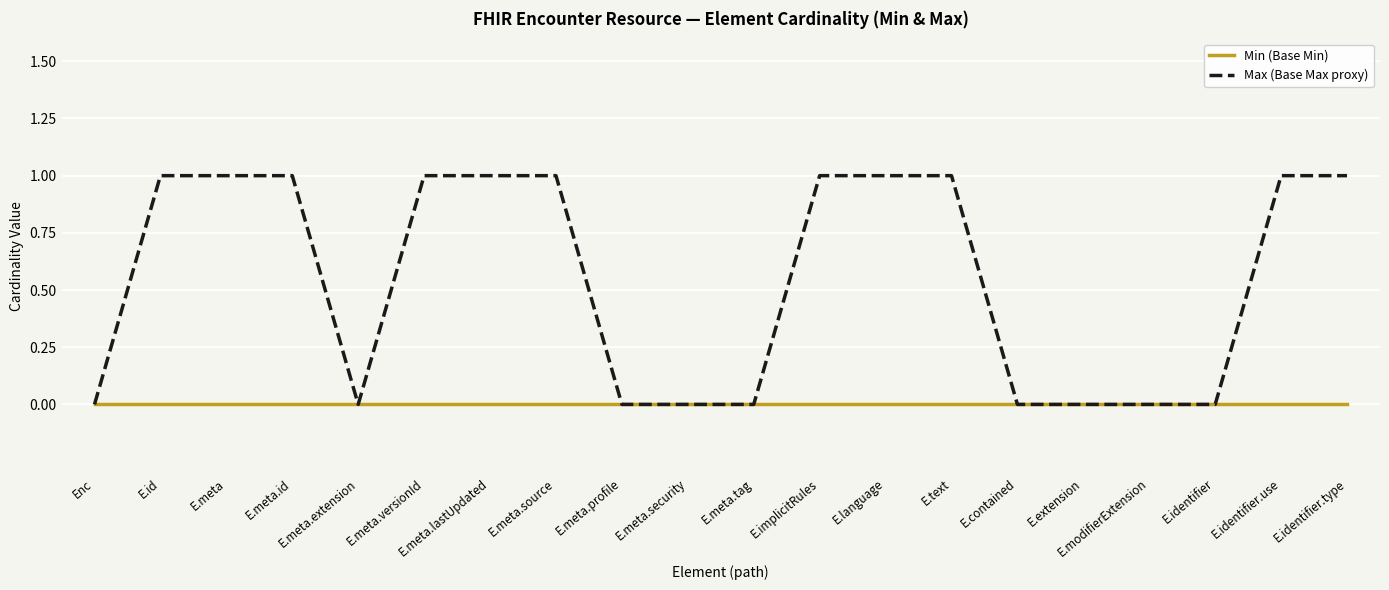

What position from the left is E.meta.security?

10